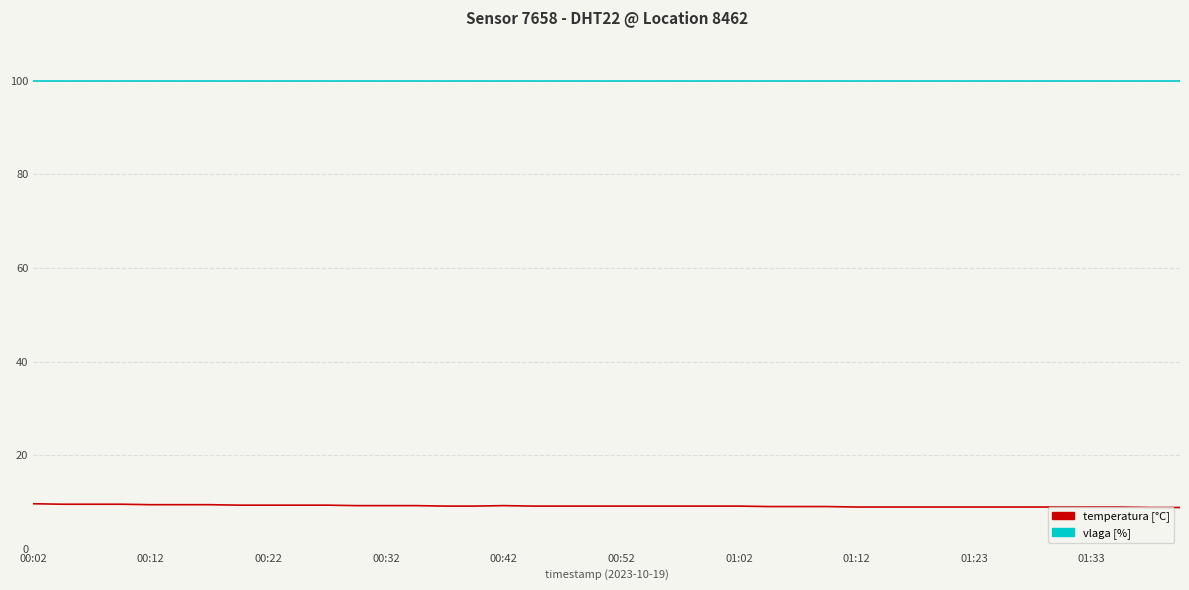

What is the average value of the vlaga [%] series?

99.9